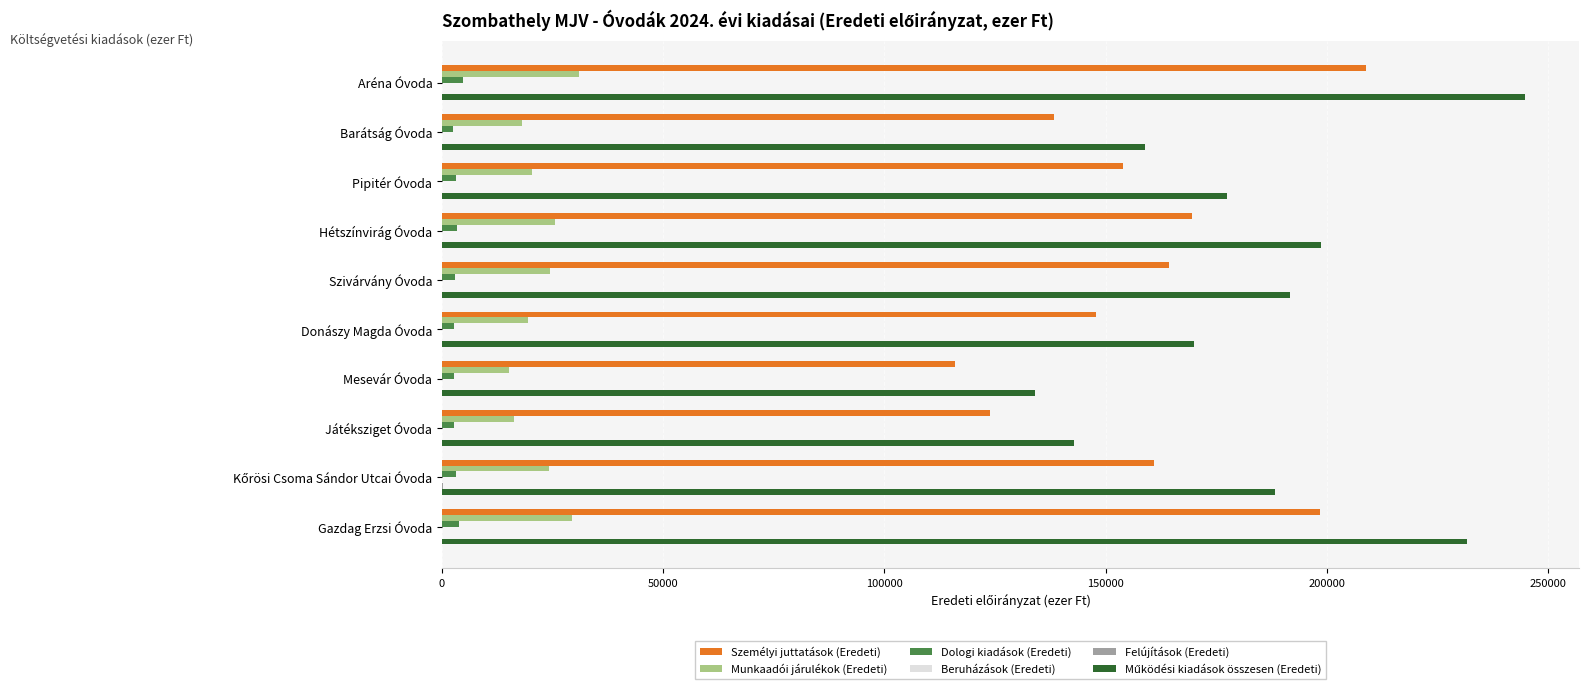

At which category is the sum across all series the highest?

Aréna Óvoda